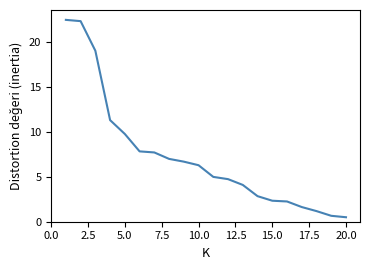

What is the smallest value displayed?

0.5